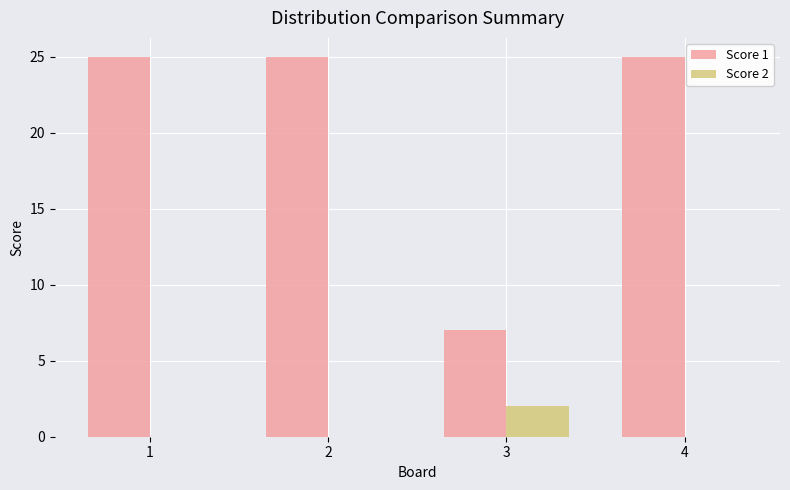

How many data points does each series have?

4